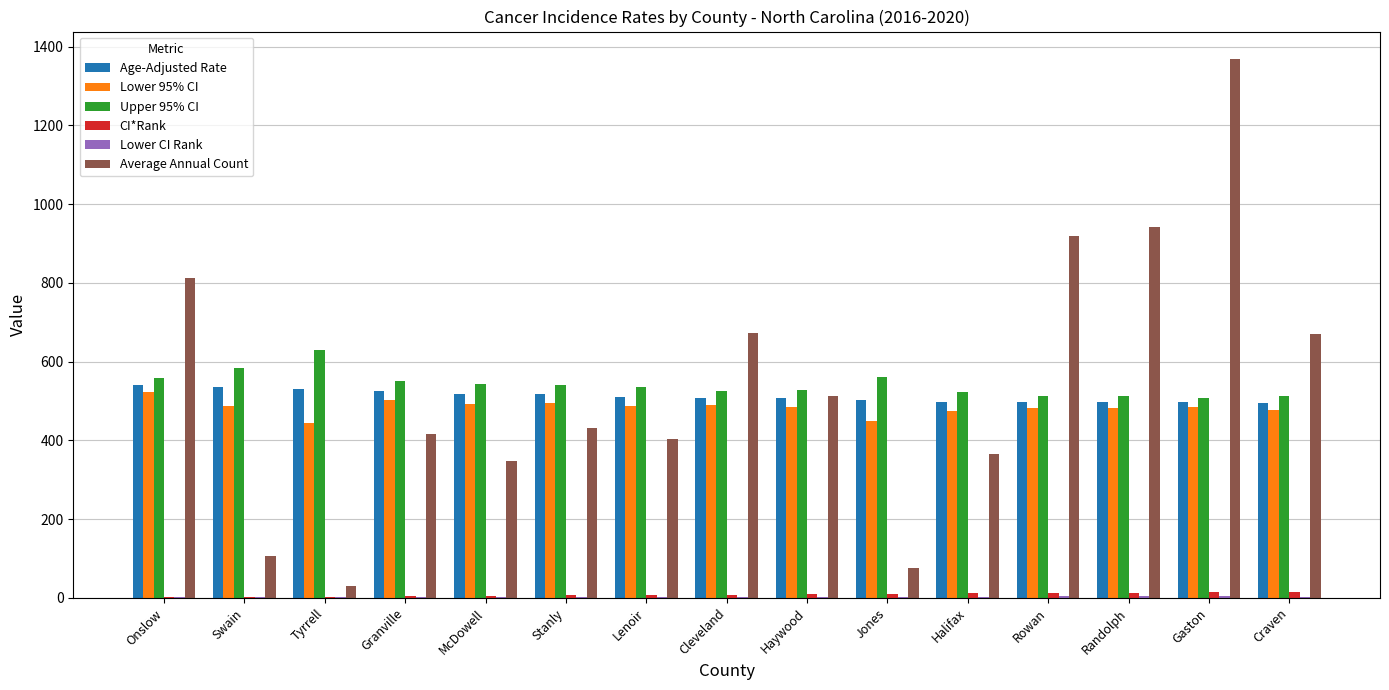

What is the sum of all CI*Rank values?

120.0